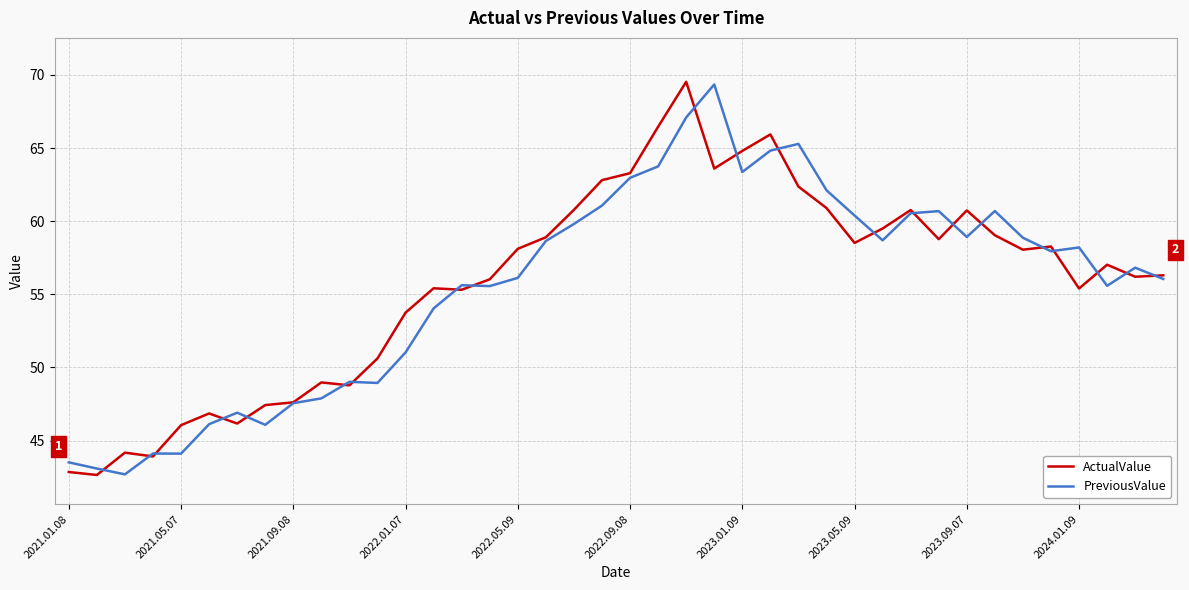

What is the smallest value displayed?

42.6